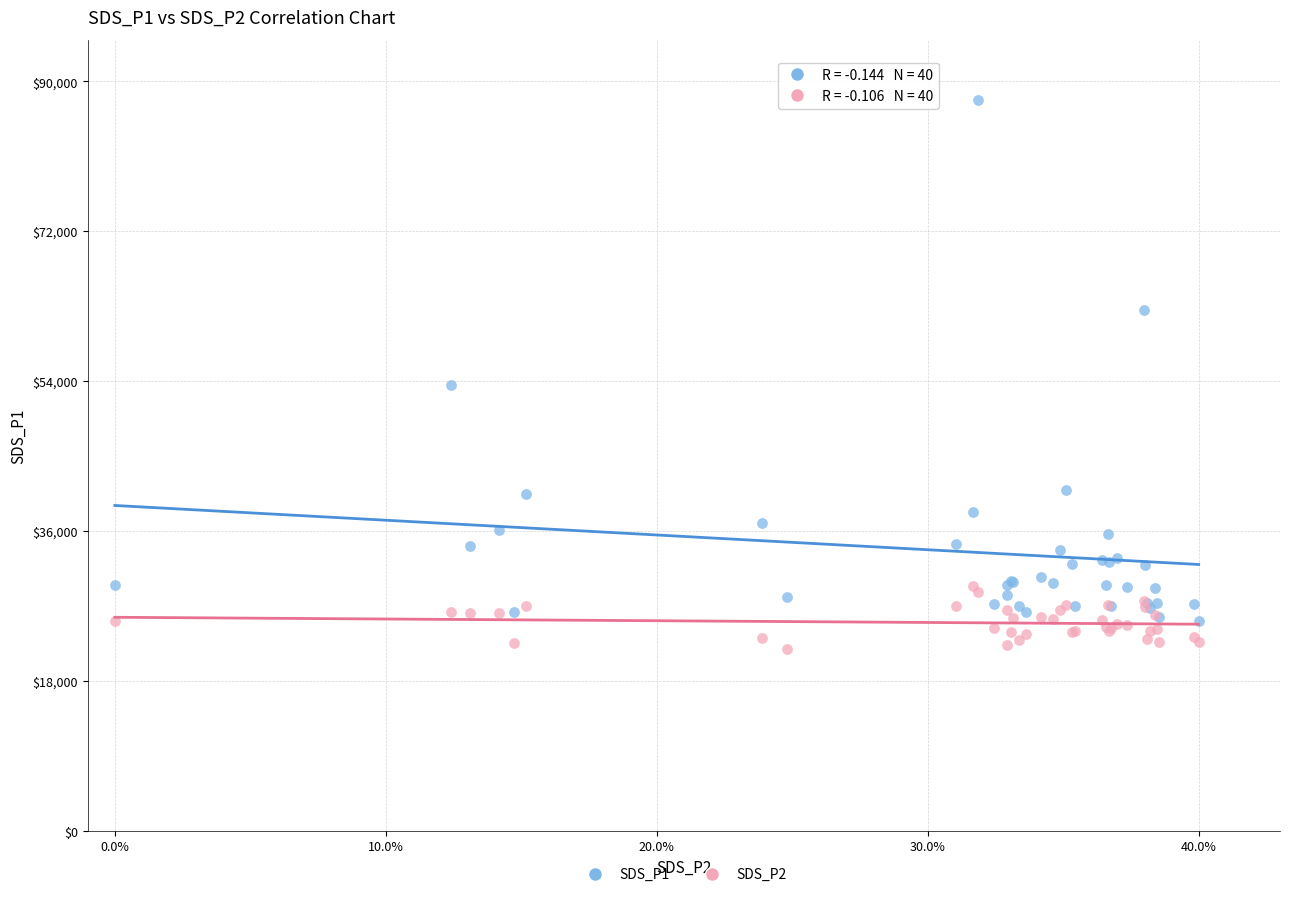

Which series has the widest spread of Y values?

SDS_P1